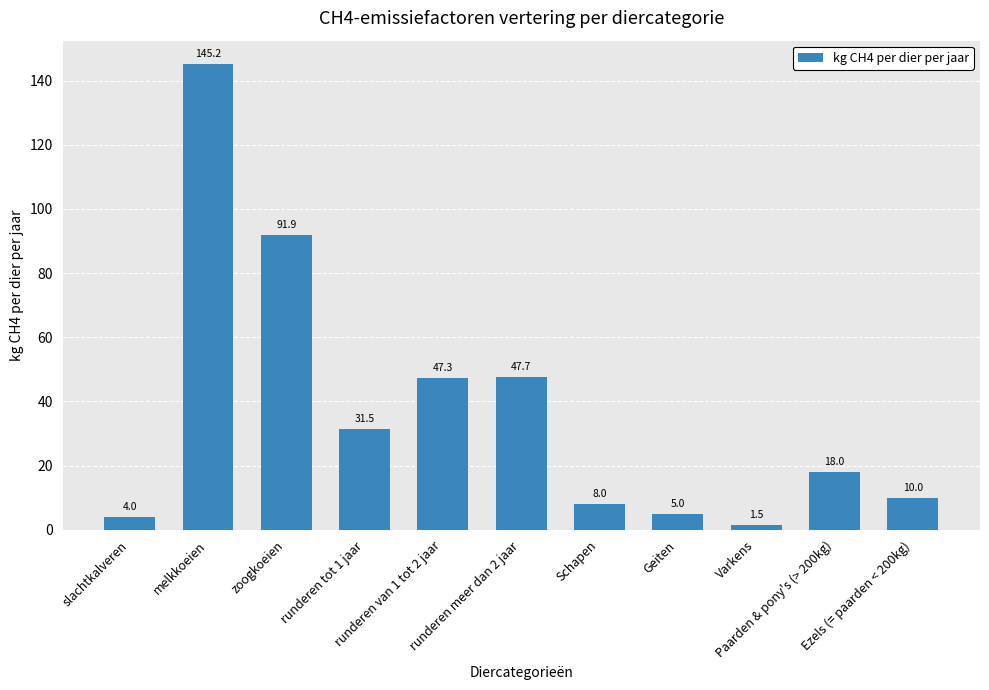

What is the value of the 6th bar from the left?

47.7